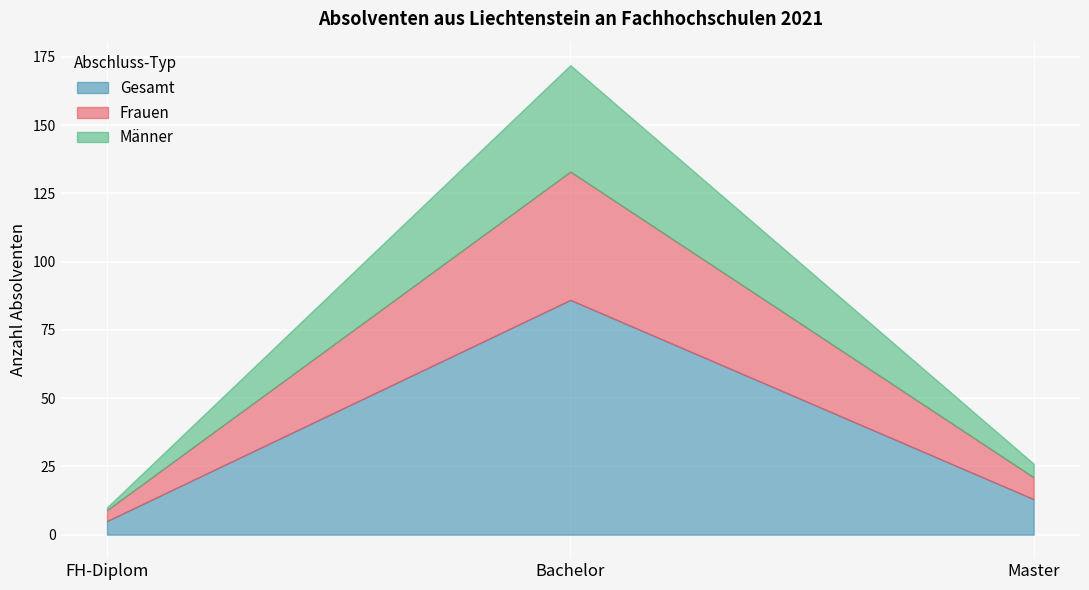

What is the label of the 2nd point from the left?

Bachelor